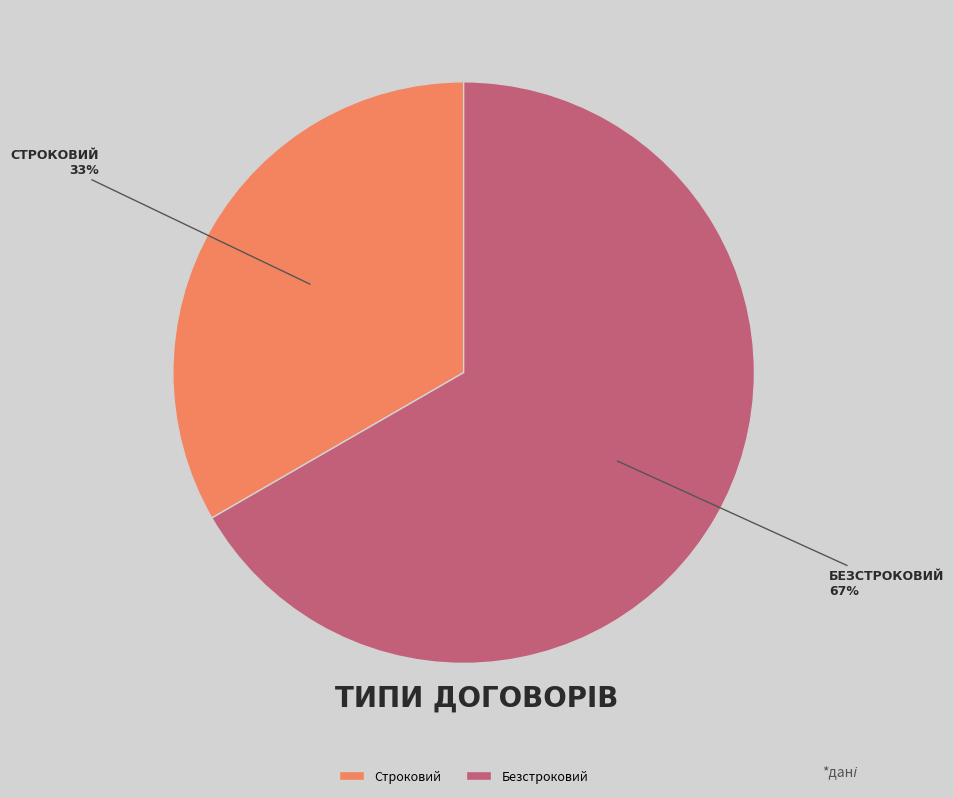

Approximately how many times larger is the value at Строковий compared to Безстроковий?

0.5